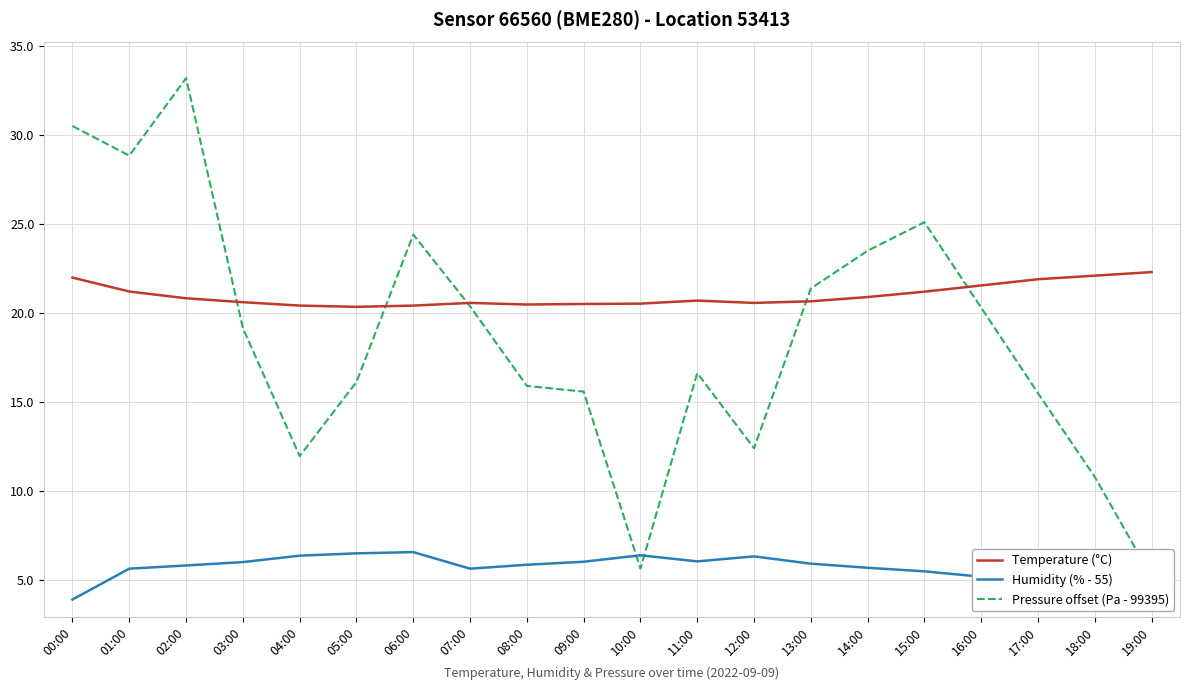

True or false: Humidity (% - 55) and Temperature (°C) cross at least once.

False